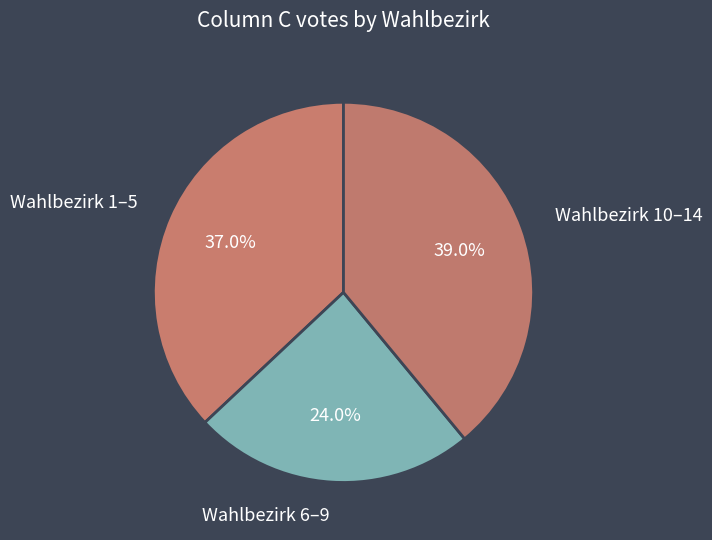

Combined, do Wahlbezirk 10–14 and Wahlbezirk 1–5 account for over 50%?

Yes